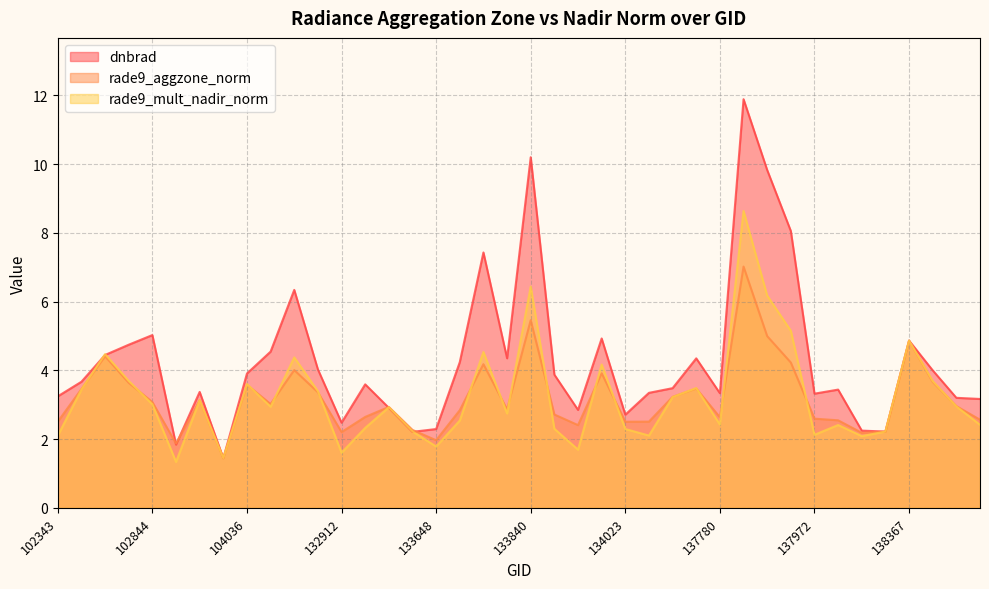

What value does the rade9_aggzone_norm series have at 104278?

4.0